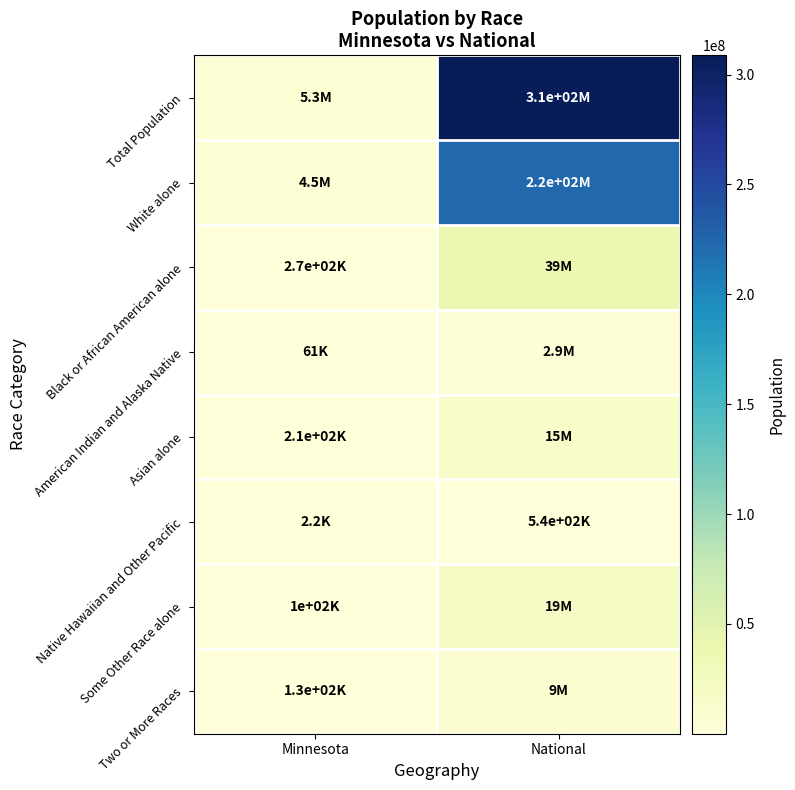

At how many categories does at least one series exceed 202148092?

1